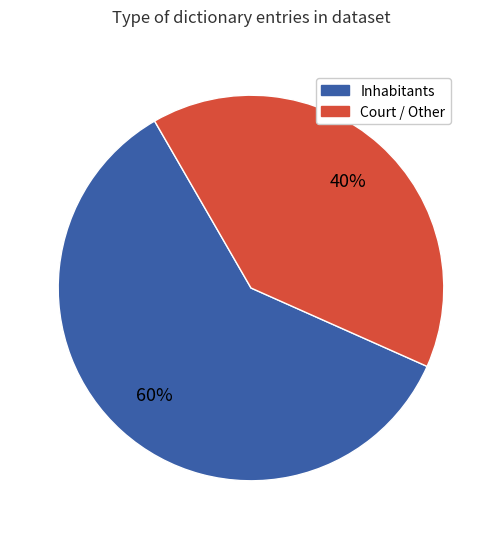

To the nearest percent, what is the average slice percentage?

50%